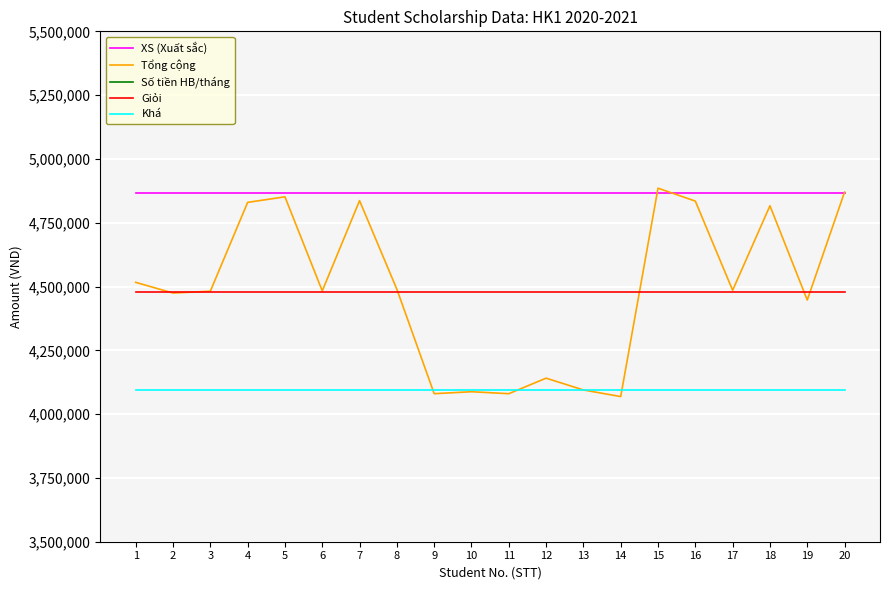

Which has a higher value, 3 or 6?

3